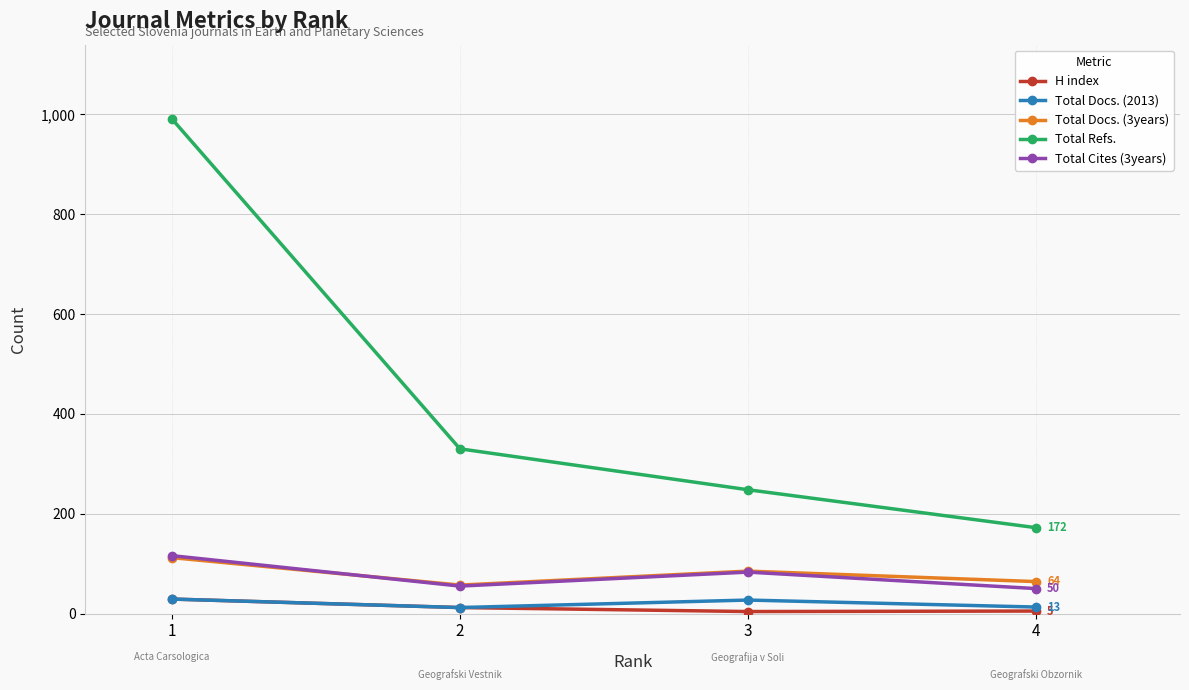

True or false: Total Refs. and Total Docs. (2013) intersect in this chart.

False